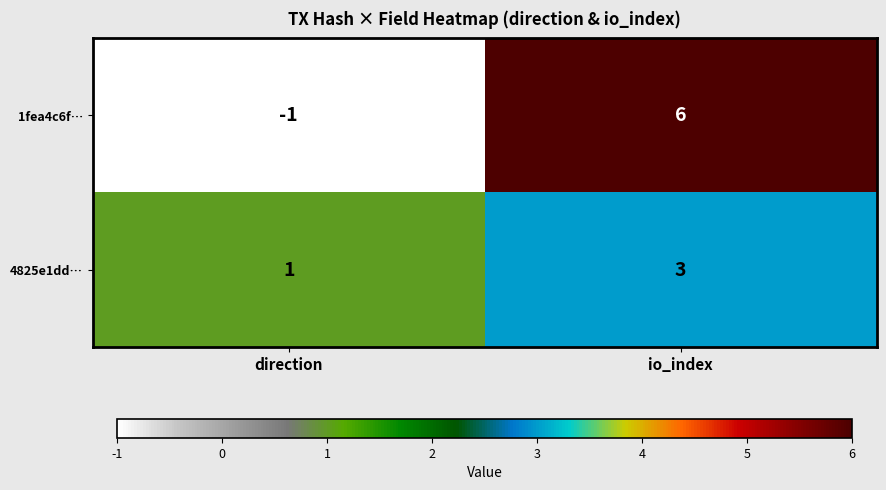

What is the sum of all 4825e1dd… values?

4